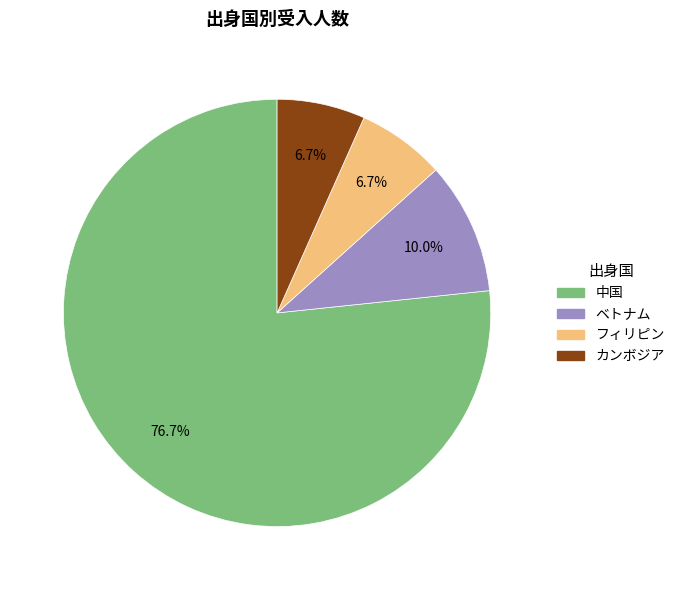

Count the number of slices in the pie.

4